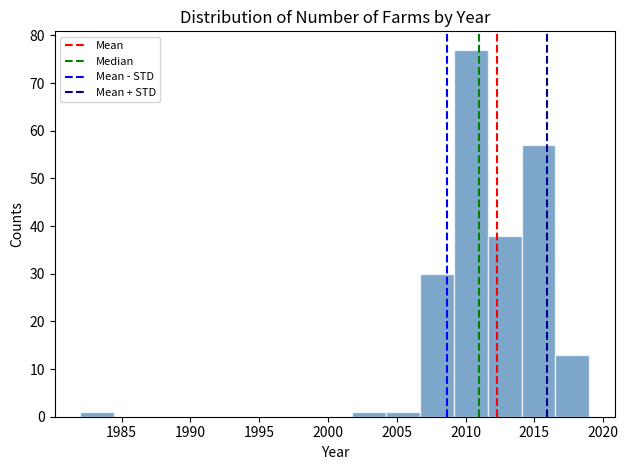

Which range on the x-axis has the tallest bar?

2009.0 to 2011.5